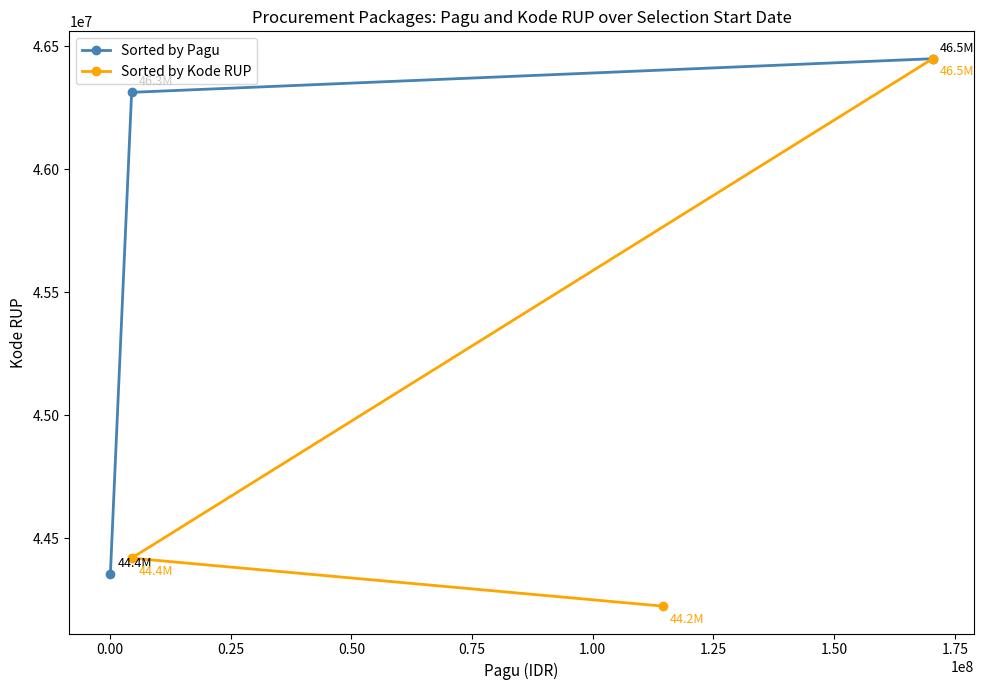

What is the value of the Sorted by Pagu point at the 1st from the left?

44356235